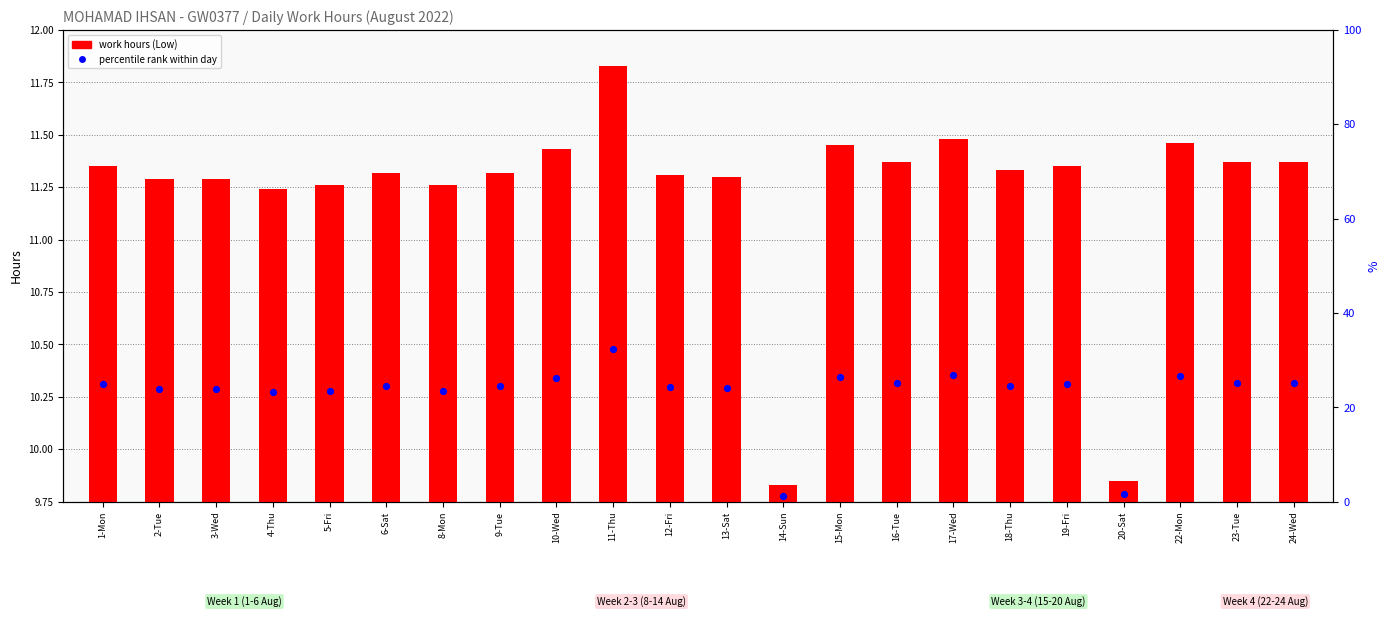

At which category is the sum across all series the highest?

11-Thu